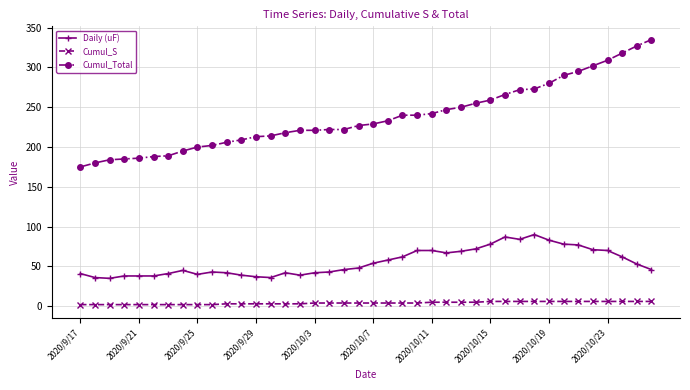

Which series has the widest spread of values?

Cumul_Total